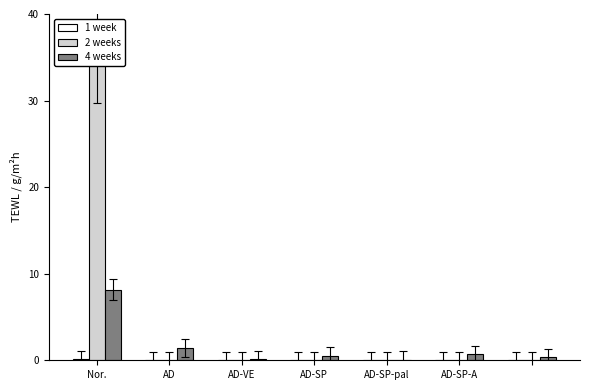

How many bars are there in each group?

3